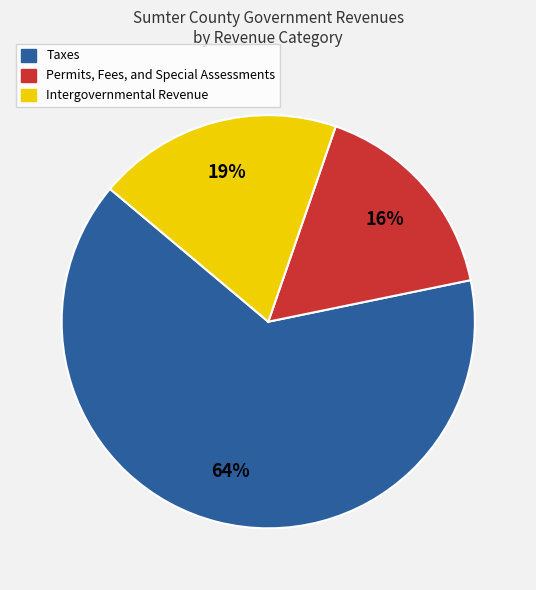

To the nearest percent, what is the difference between the Intergovernmental Revenue and Permits, Fees, and Special Assessments slice percentages?

3%